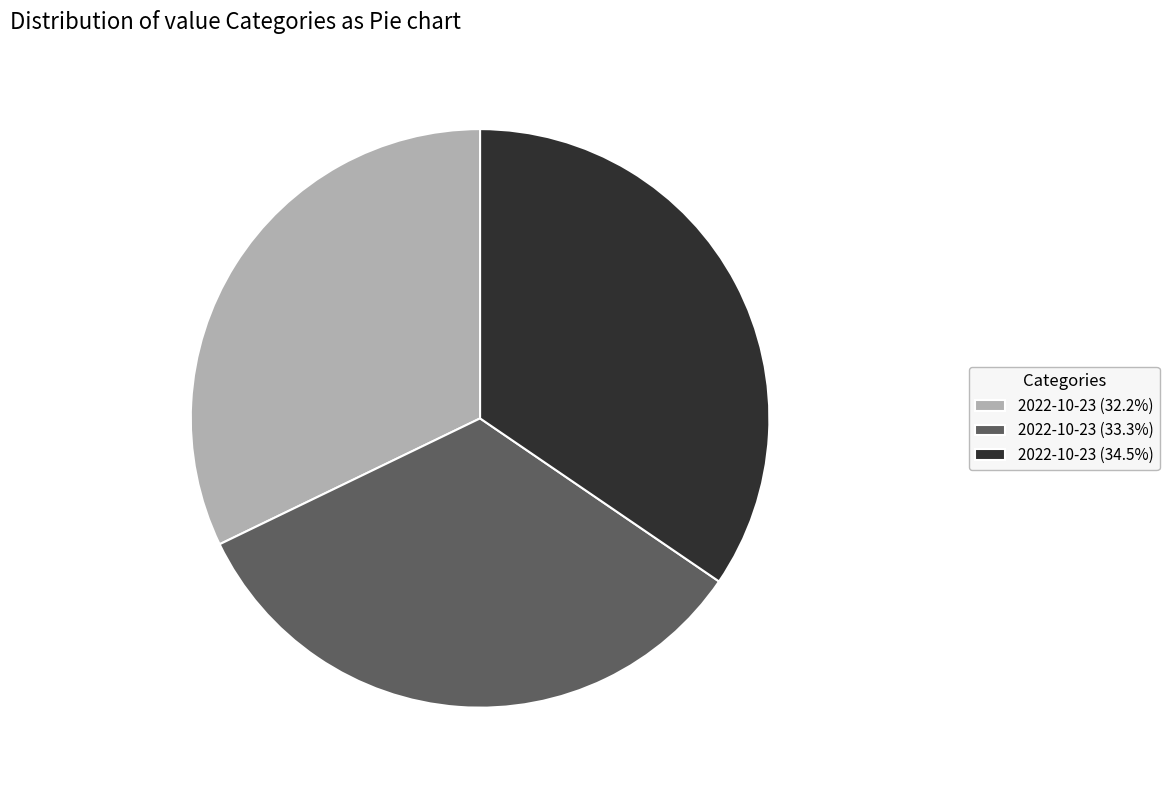

Does 2022-10-23 (32.2%) account for over 50% of the chart?

No